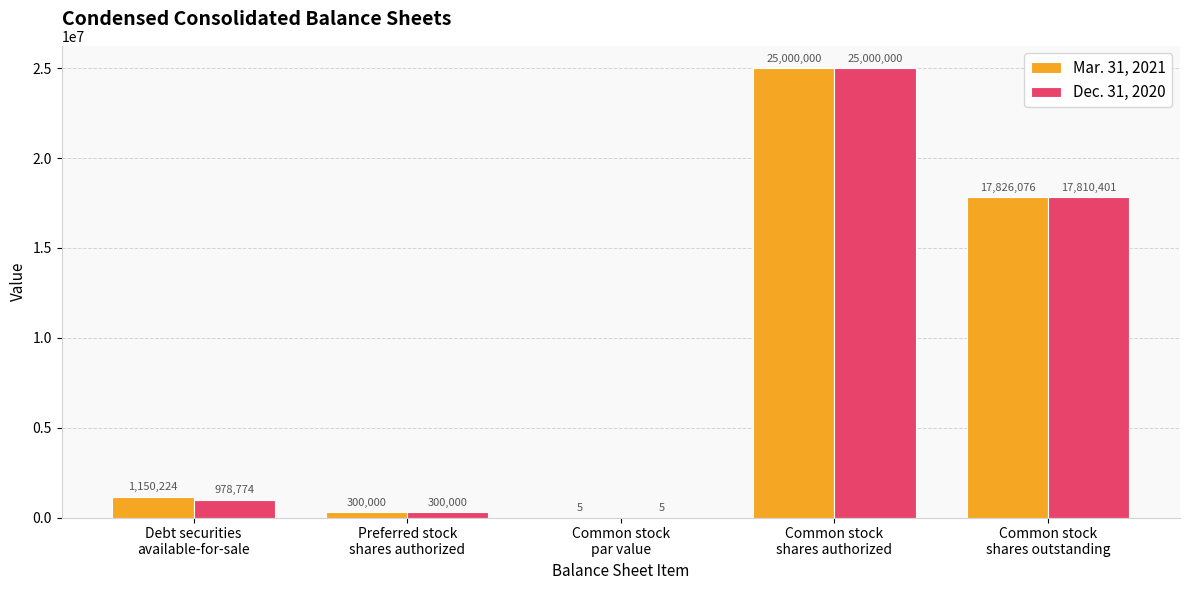

What is the highest value of the Dec. 31, 2020 series?

25000000